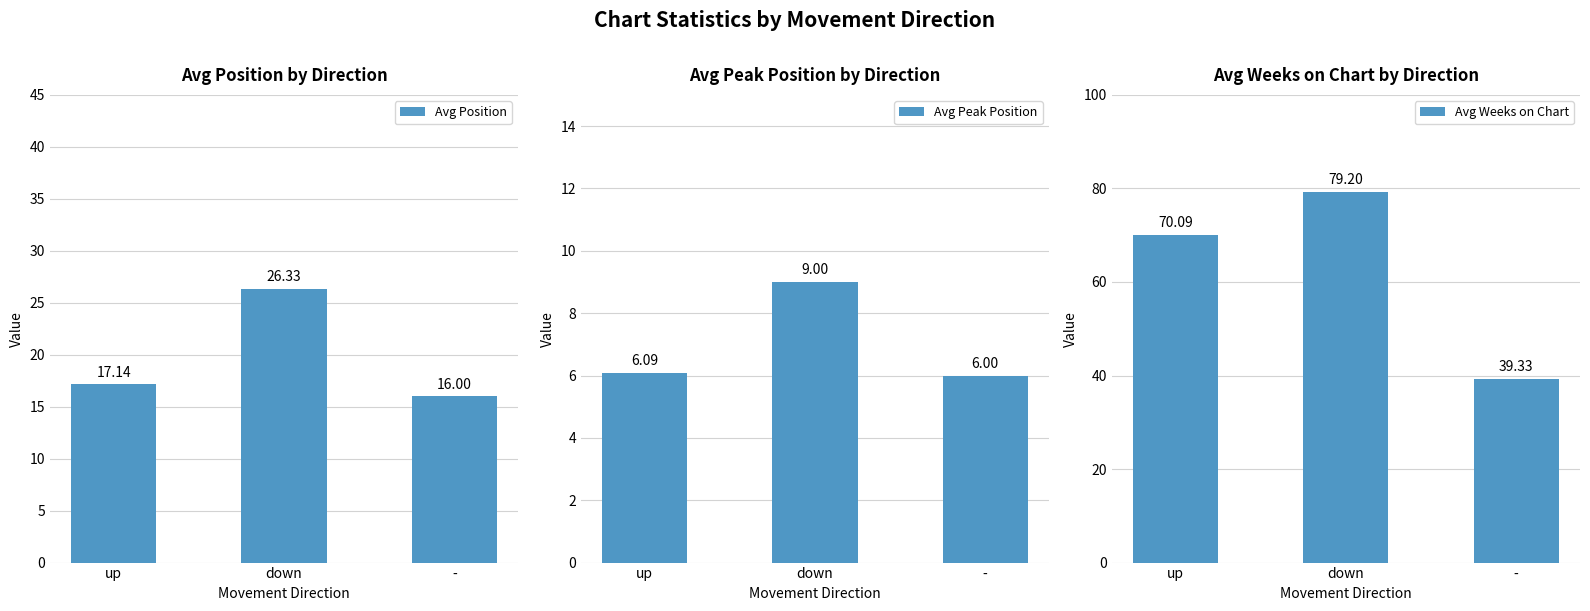

How many groups of bars are there?

3